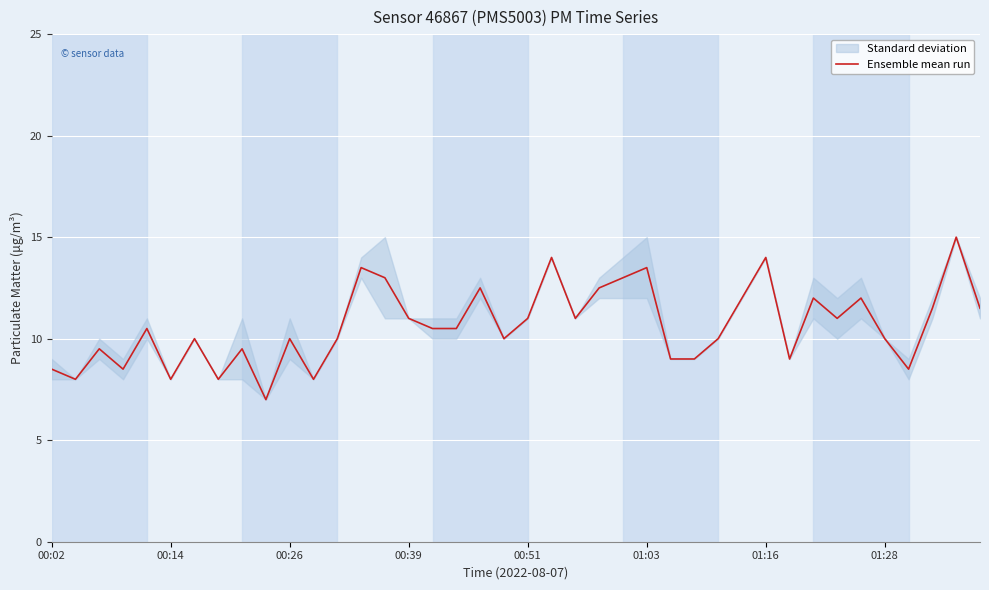

What is the minimum value shown in the chart?

7.0